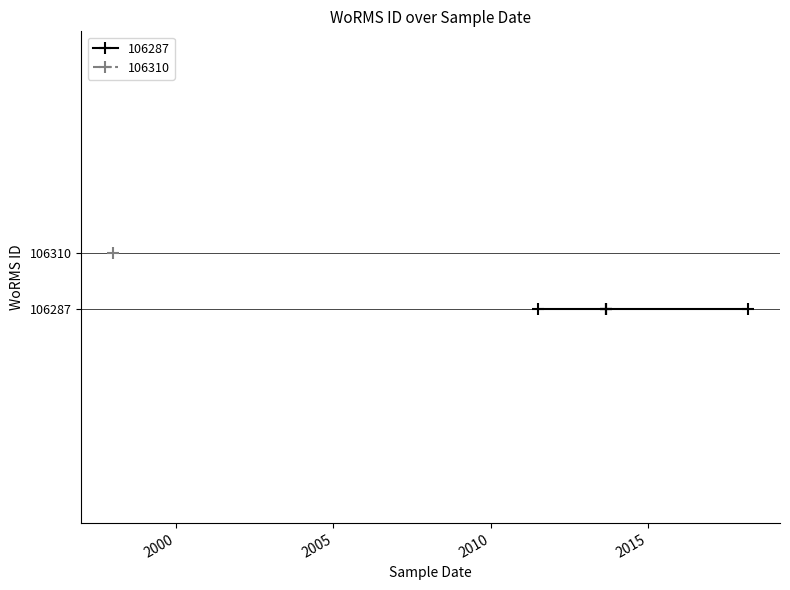

What is the value of the 106310 point at the 2nd from the left?

106310